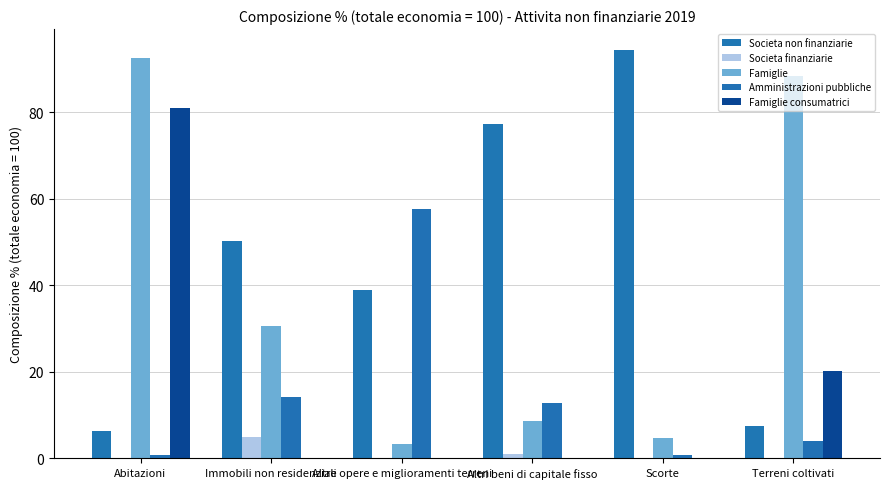

How many categories are shown in the chart?

6